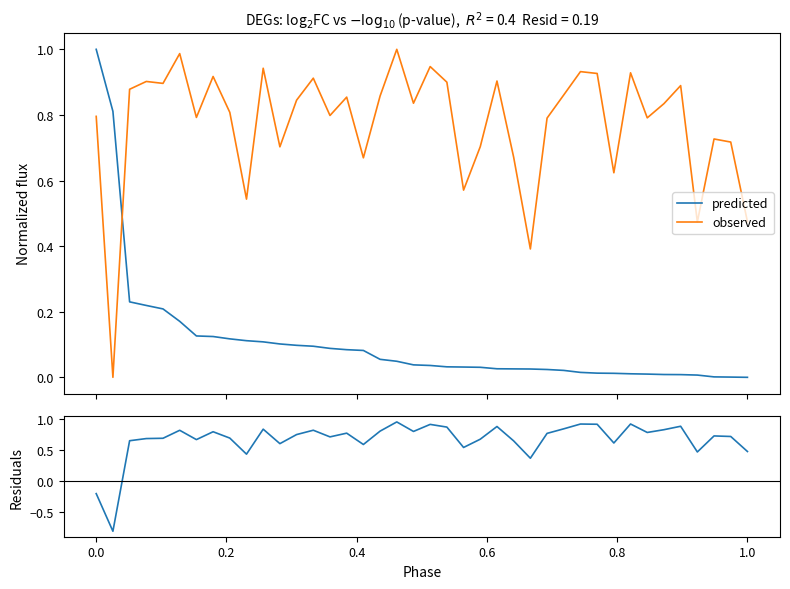

Which series ends up on top after the final intersection of predicted and observed?

observed